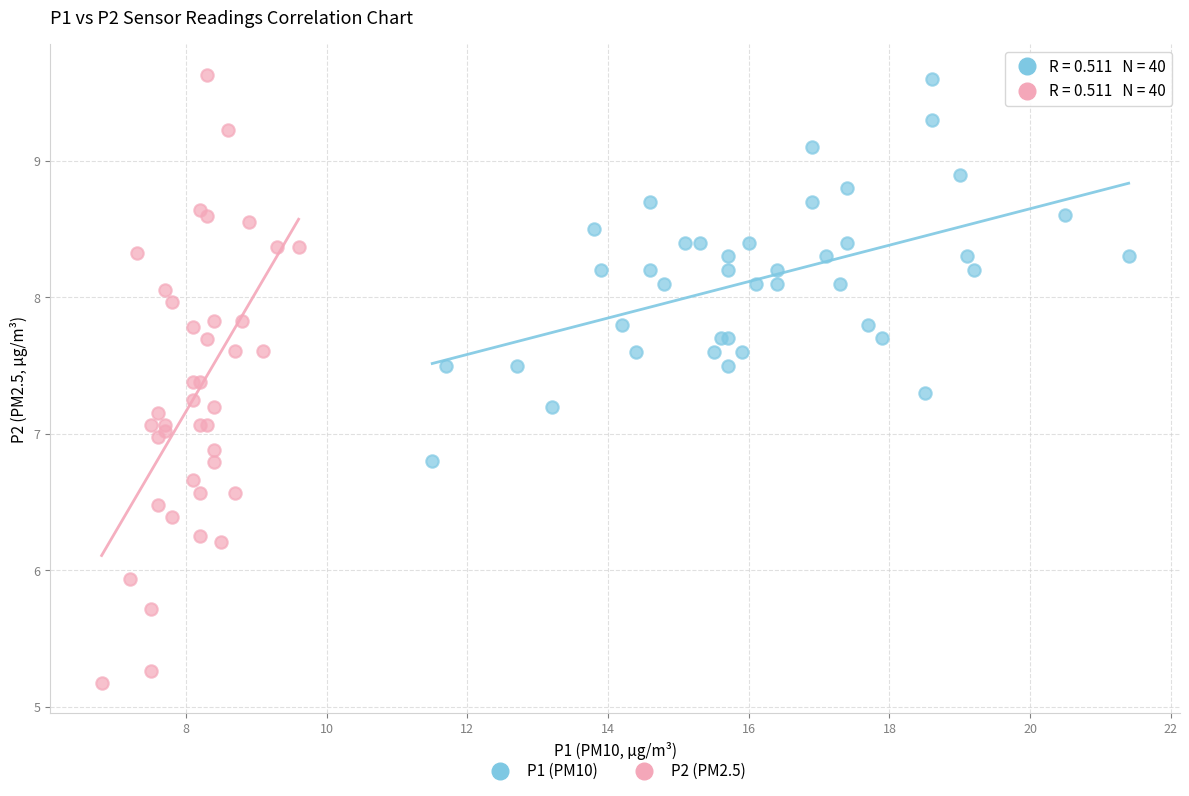

Which series has the largest Y range (max minus min)?

P2 (PM2.5)